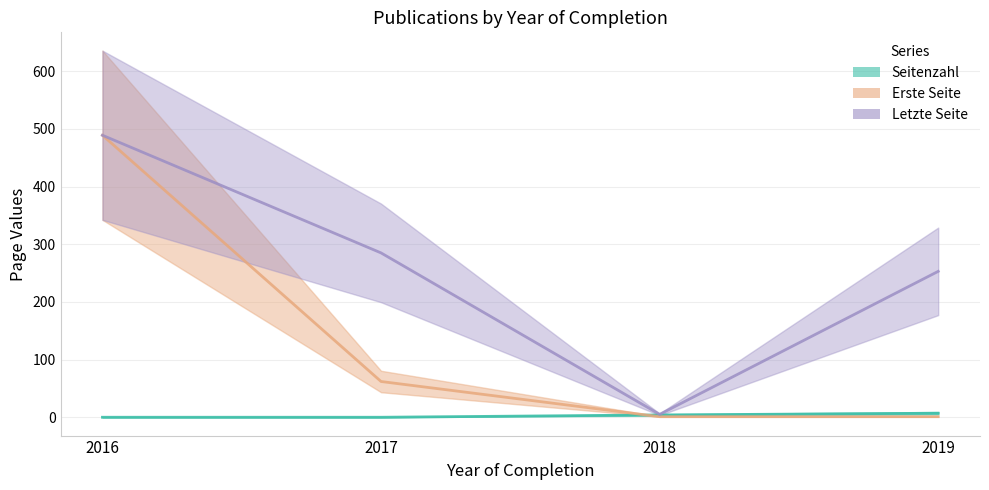

Rank the series by their maximum value, from lowest to highest.

Seitenzahl, Erste Seite, Letzte Seite